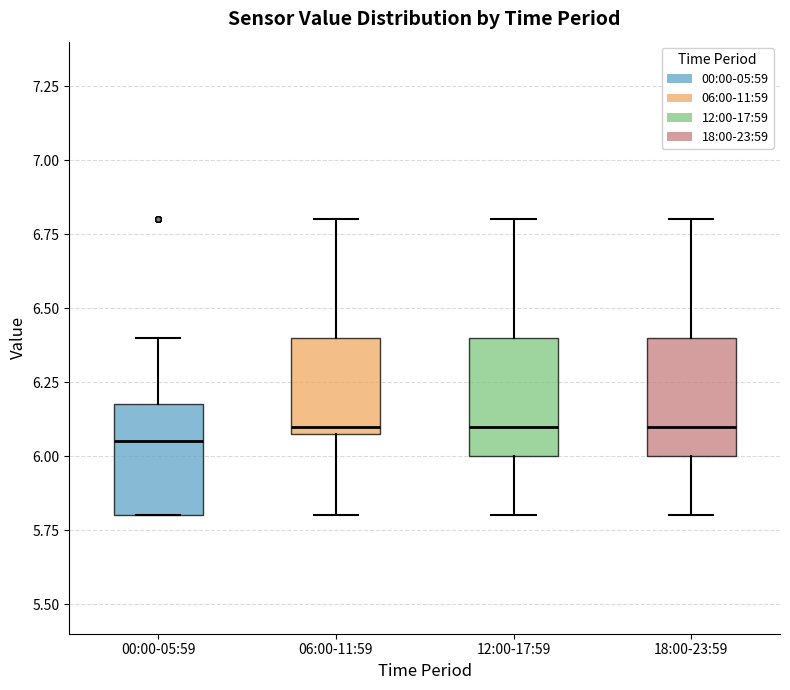

Reading left to right, transcribe this box plot: for each box, give where its median line is, the range the box spans, and where its two whiskers end, as read against the y-axis. The values are not printed on the chart, so give them approximately, as read against the axis.

00:00-05:59: median 6.05, box 5.80 to 6.20, whiskers 5.80 to 6.40
06:00-11:59: median 6.10 (just above the box's lower edge), box 6.10 to 6.40, whiskers 5.80 to 6.80
12:00-17:59: median 6.10, box 6.00 to 6.40, whiskers 5.80 to 6.80
18:00-23:59: median 6.10, box 6.00 to 6.40, whiskers 5.80 to 6.80